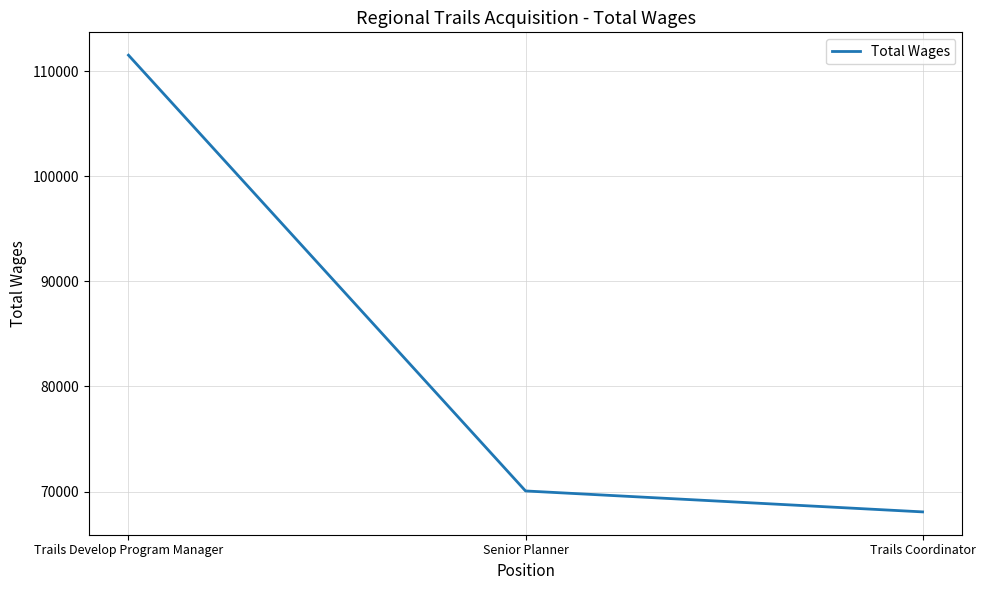

How many values are below 70054?

1